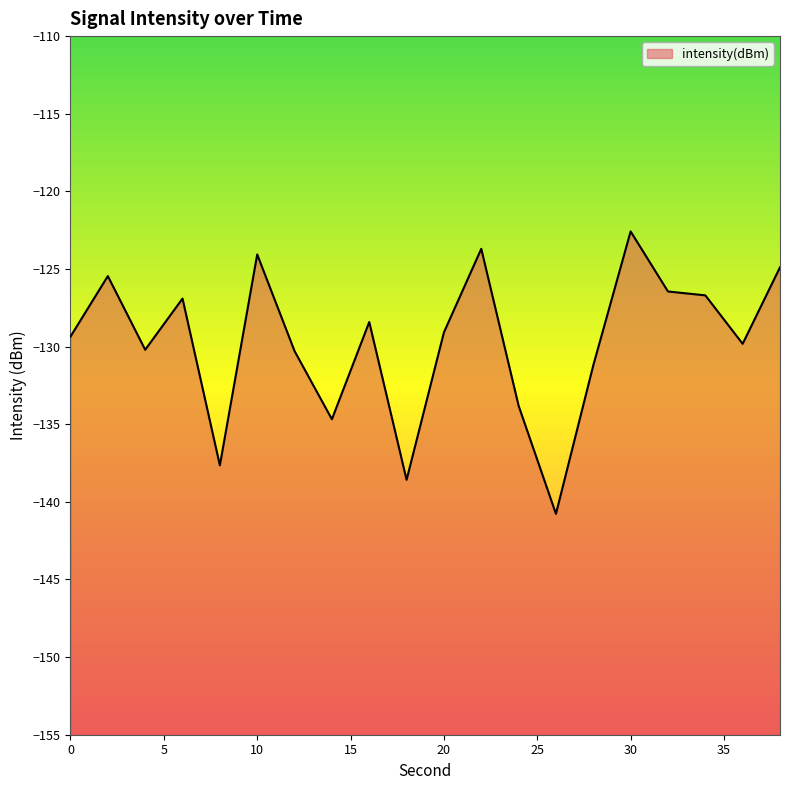

How many categories are shown in the chart?

20